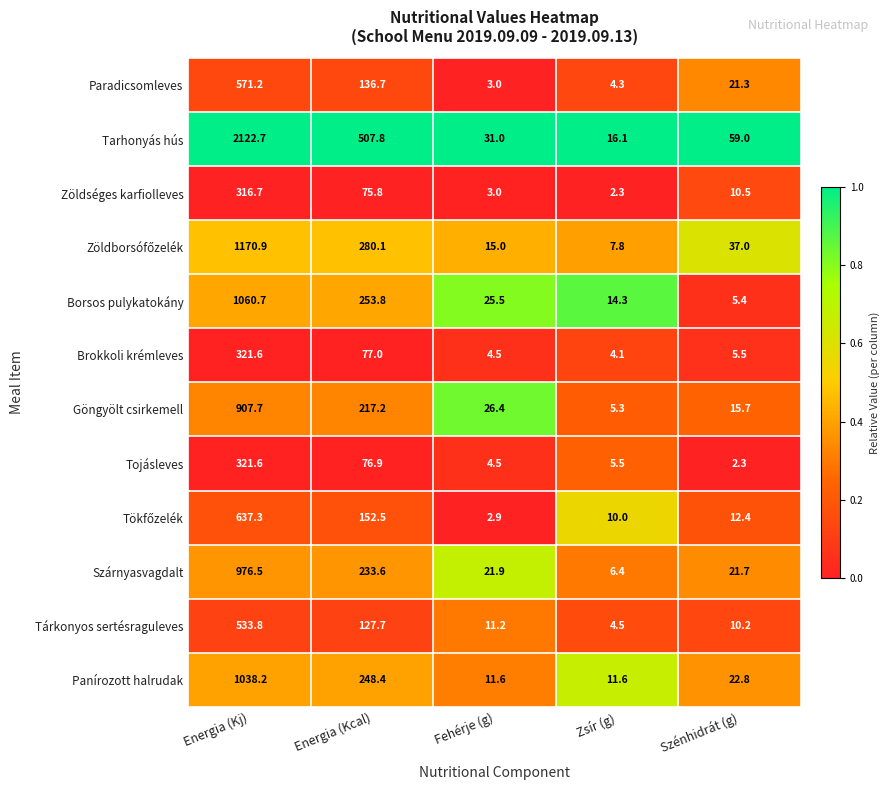

Where is Tarhonyás hús nearest to the value 1069?

Energia (Kcal)